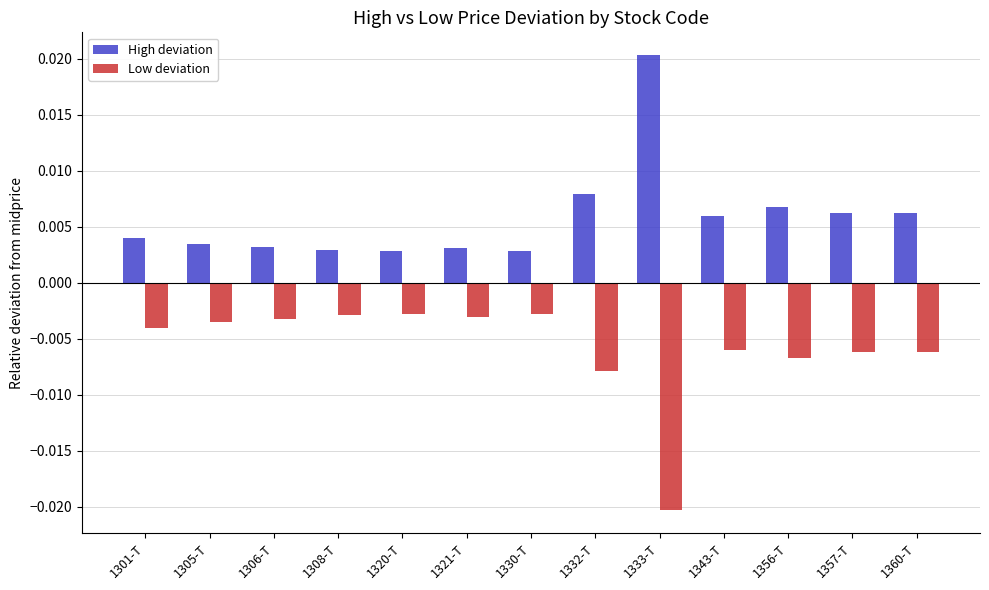

What is the label of the 3rd bar from the left?

1306-T